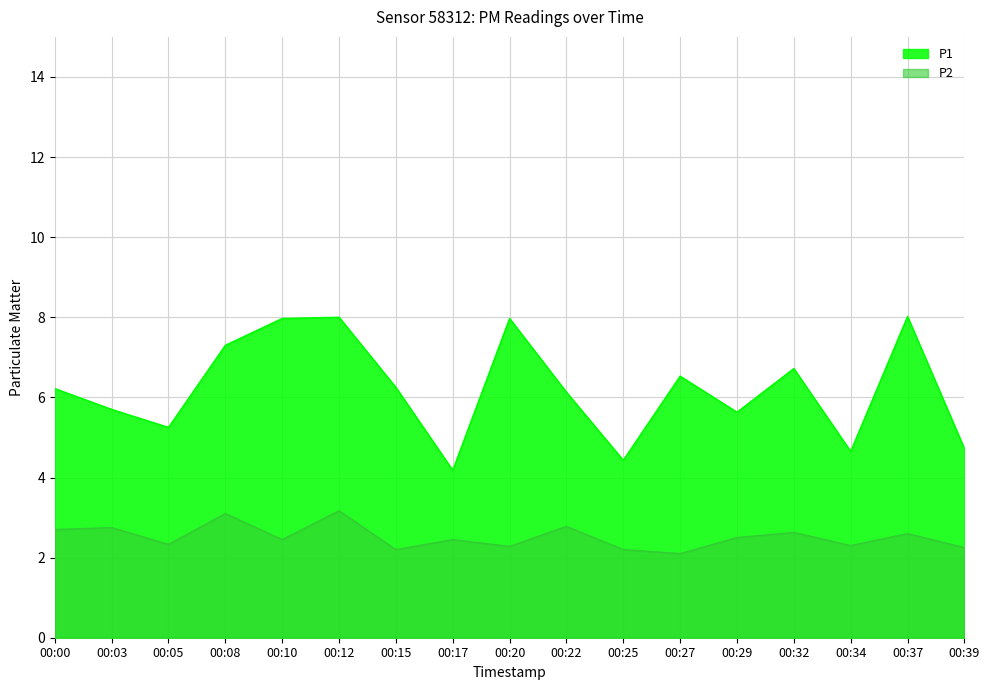

What is the difference between the highest and lowest values at 00:08?

4.2